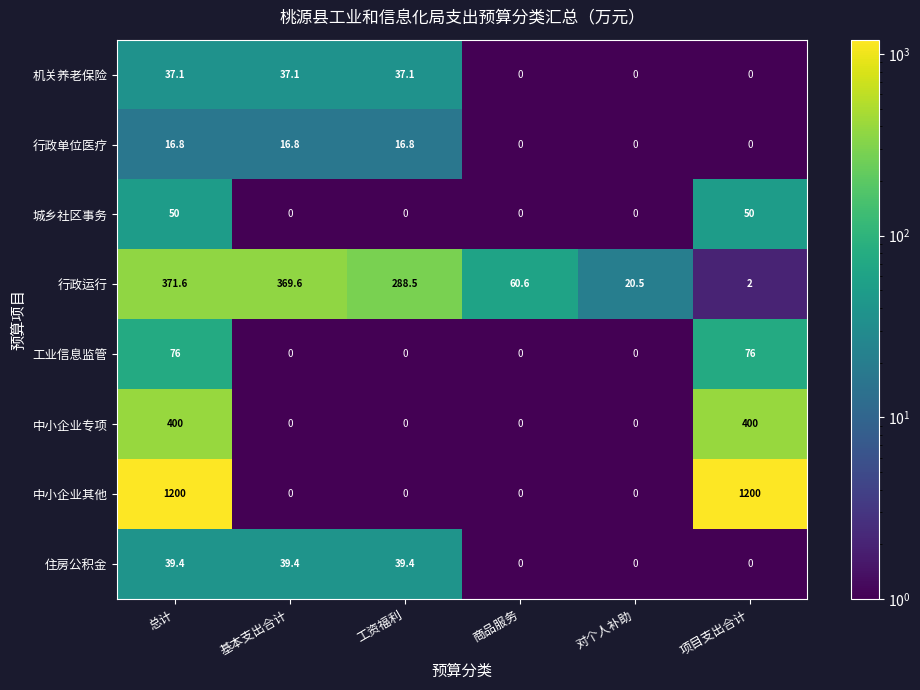

Which series changed the most between 总计 and 商品服务?

中小企业其他